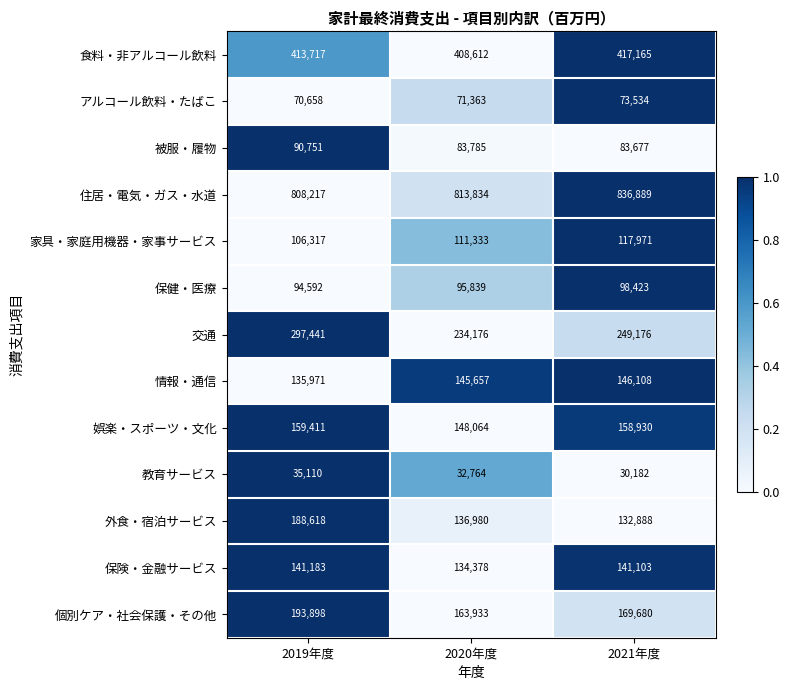

List the series in order of their peak value, lowest first.

教育サービス, アルコール飲料・たばこ, 被服・履物, 保健・医療, 家具・家庭用機器・家事サービス, 保険・金融サービス, 情報・通信, 娯楽・スポーツ・文化, 外食・宿泊サービス, 個別ケア・社会保護・その他, 交通, 食料・非アルコール飲料, 住居・電気・ガス・水道